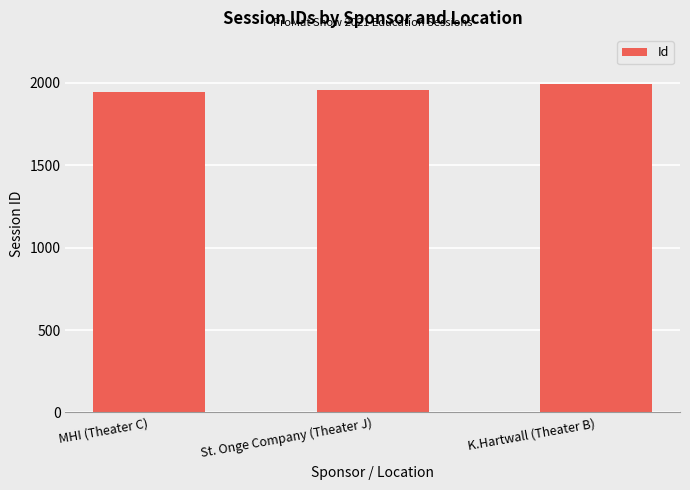

What is the smallest value displayed?

1946